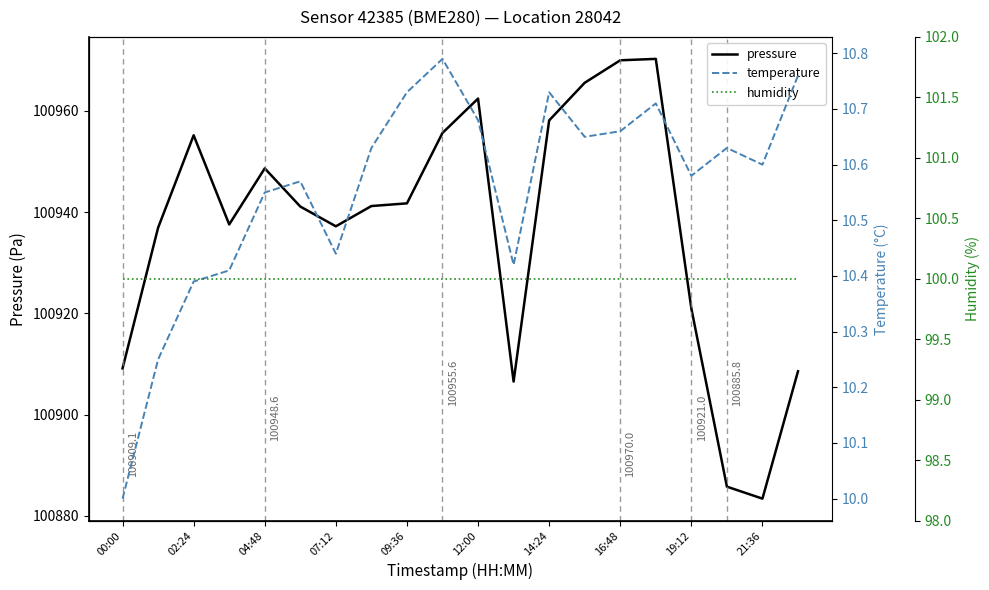

Where is pressure nearest to the value 100926?

19:12